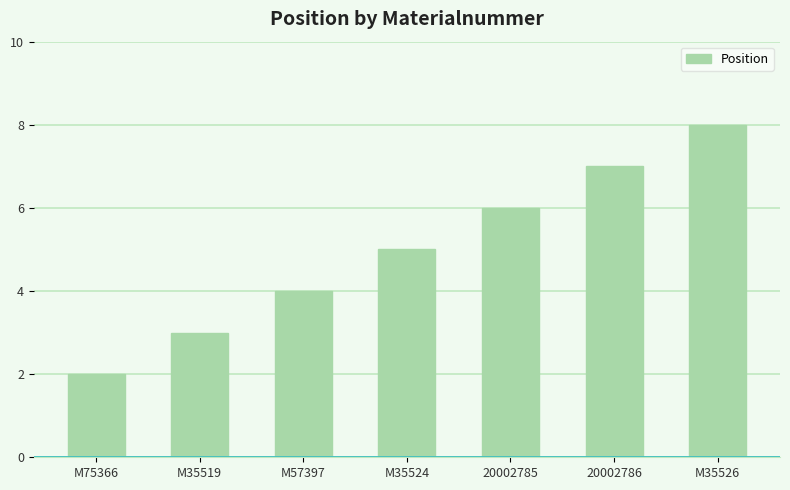

Which label corresponds to the largest value in the chart?

M35526